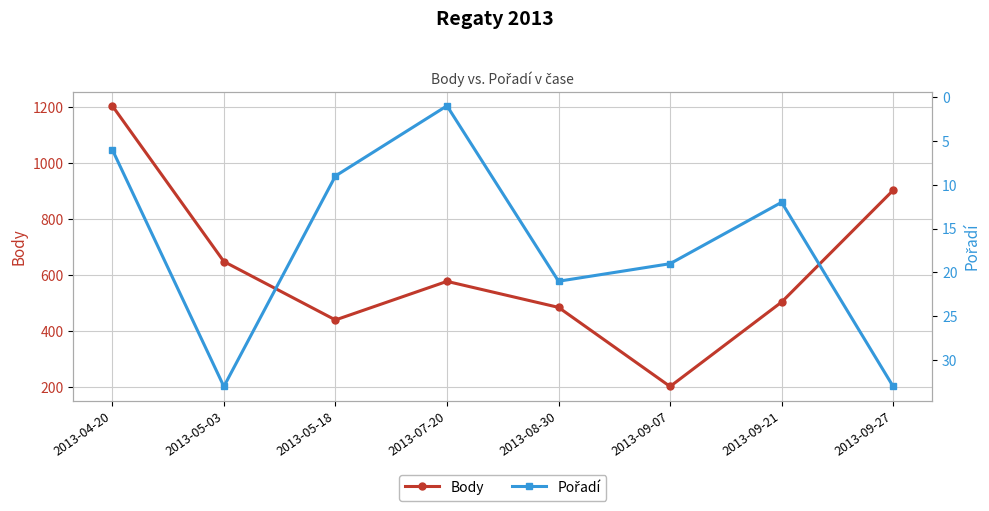

What is the difference between the second highest and second lowest values in the Pořadí series?

27